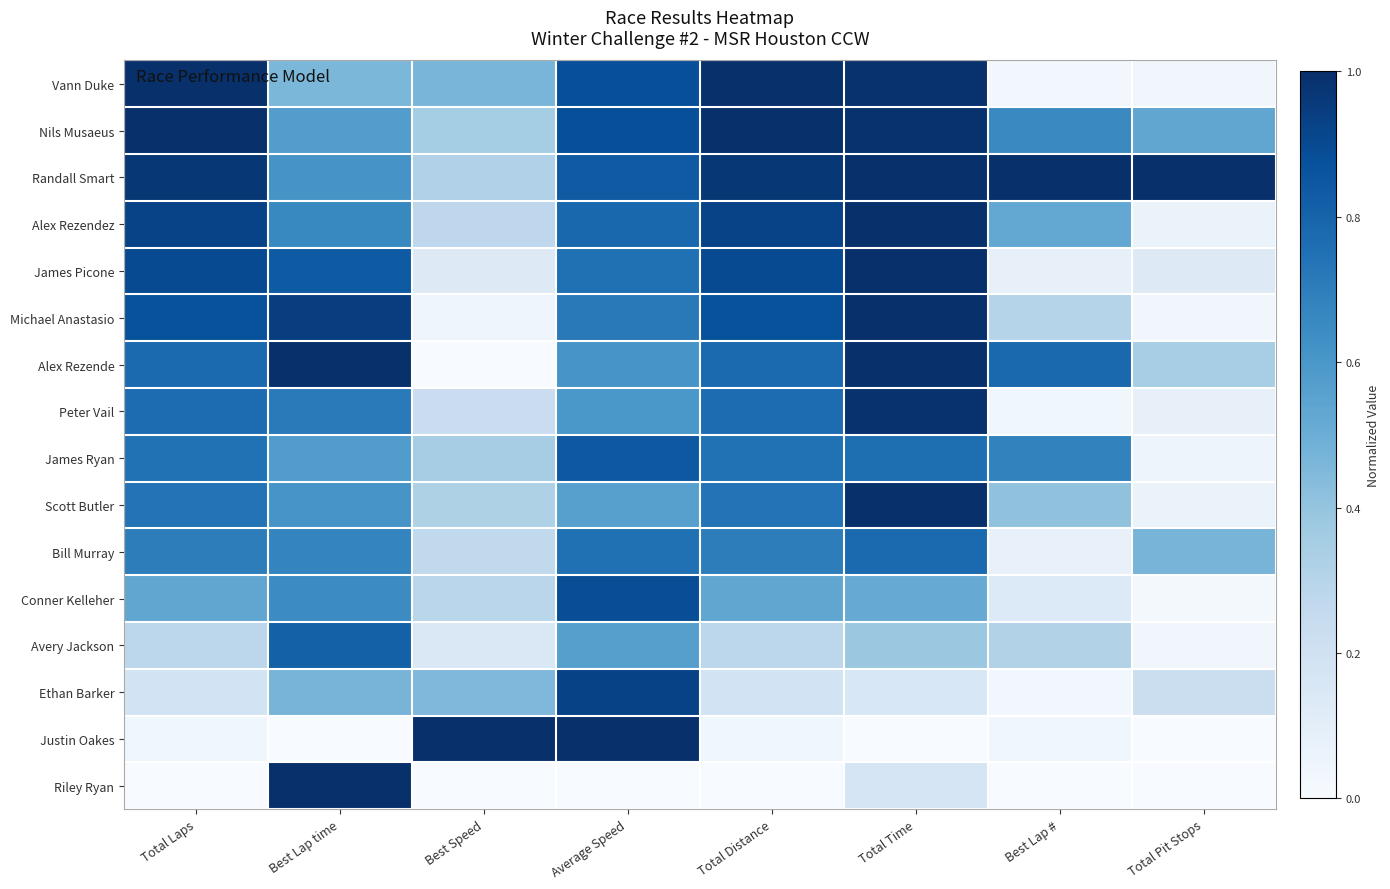

Between Total Laps and Average Speed, which is larger?

Total Laps